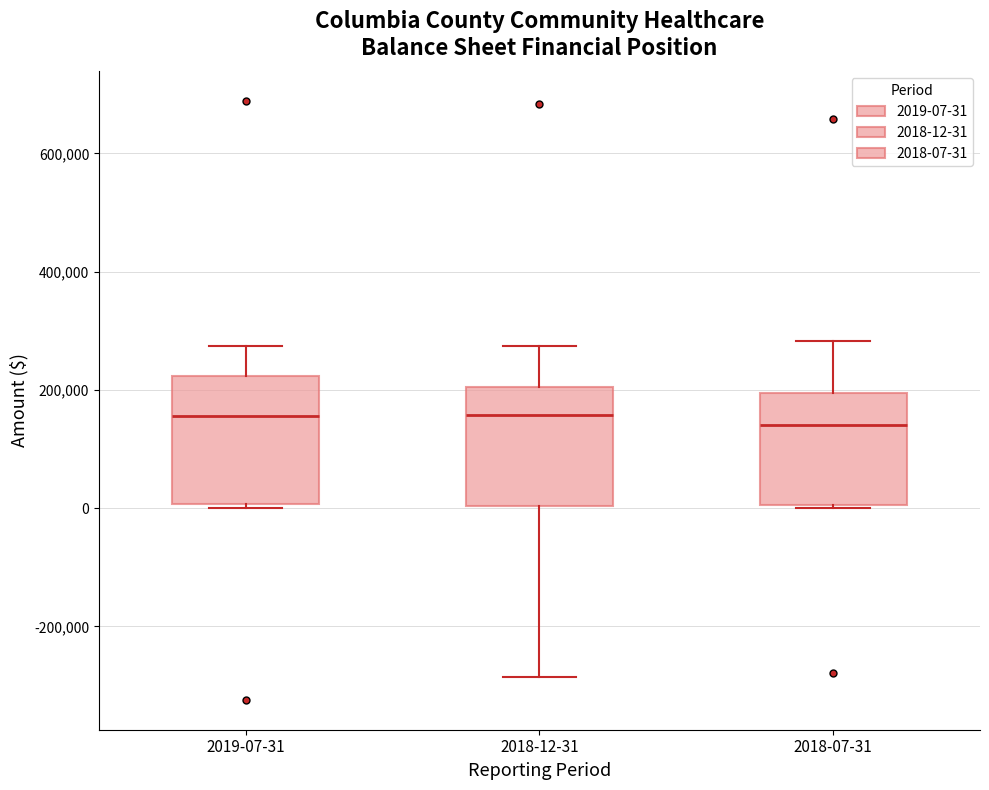

Where does the lower whisker of the box for 2018-12-31 end on the y-axis? The values are not printed on the chart, so give them approximately, as read against the axis.

-280000